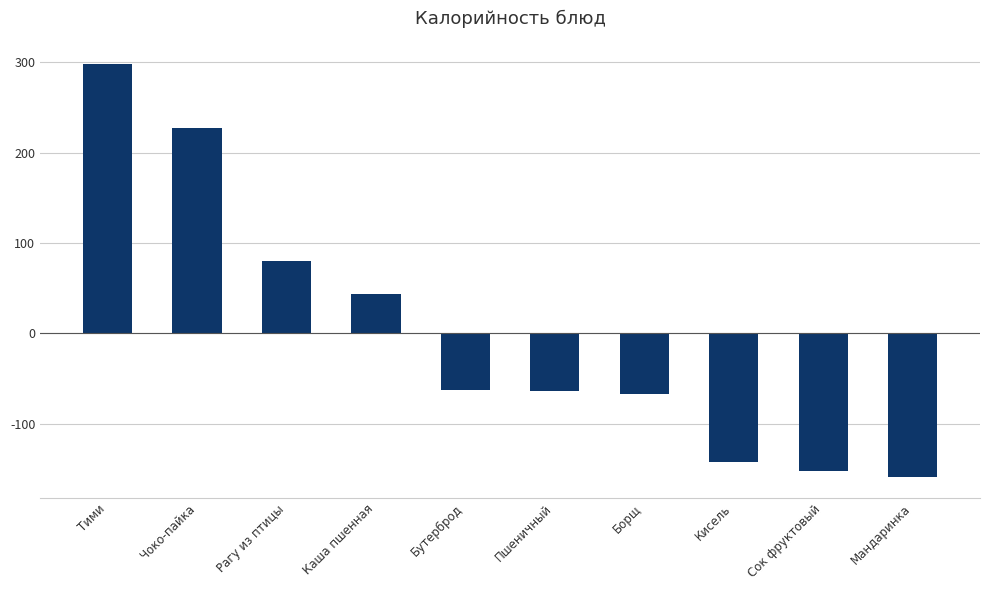

What is the difference between the values at Бутерброд and Сок фруктовый?

89.1